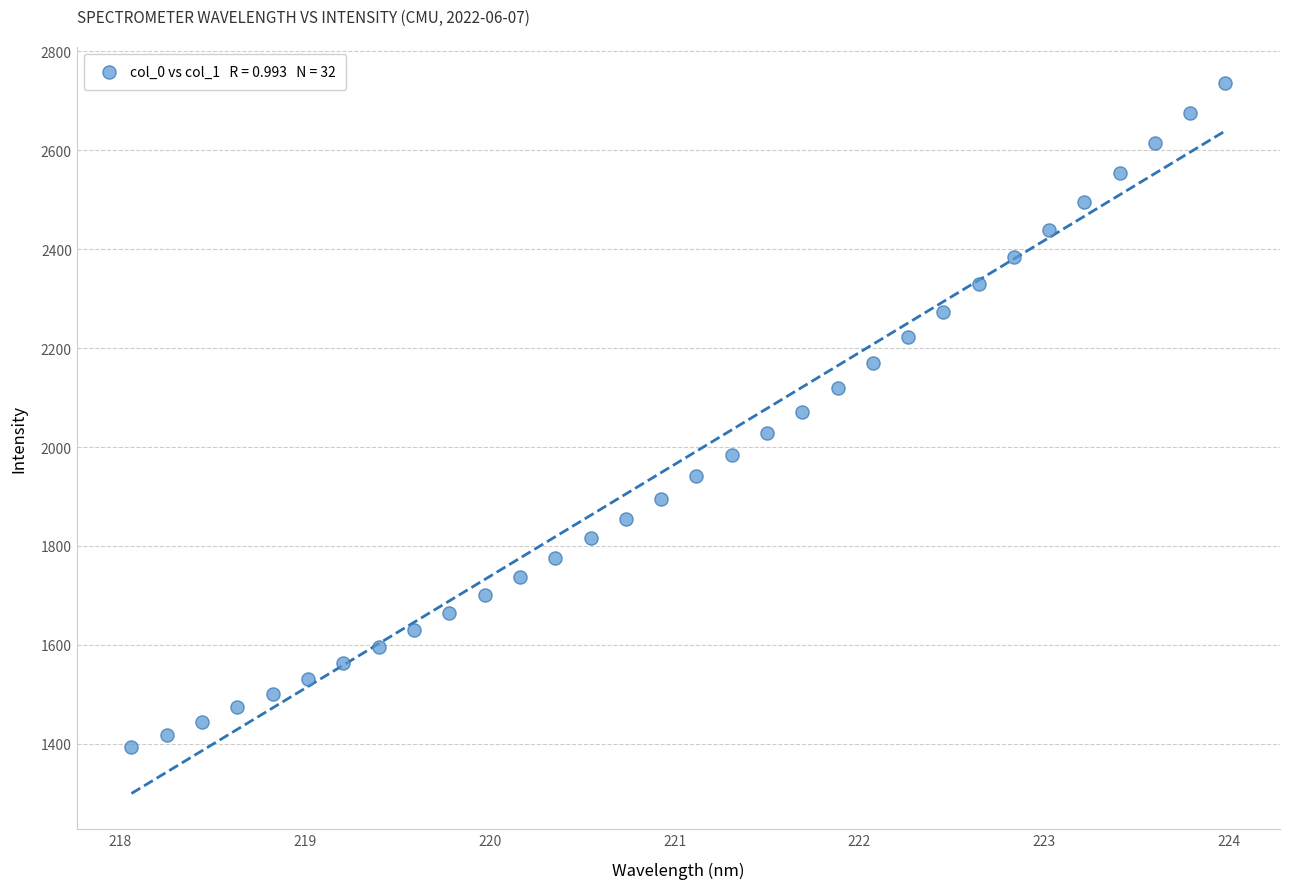

What is the range of X values (max minus min)?

5.9